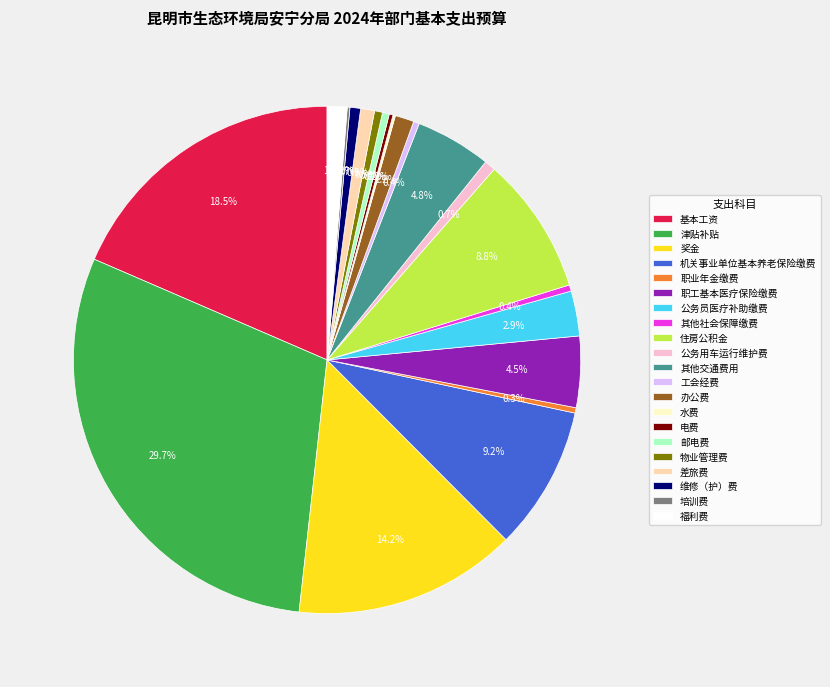

Do 工会经费 and 基本工资 together represent more than half of the pie?

No